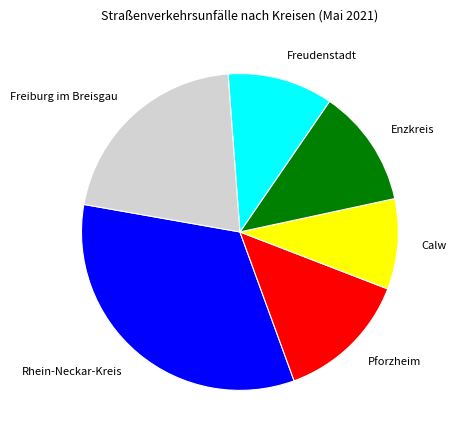

Do Pforzheim and Rhein-Neckar-Kreis together represent more than half of the pie?

No